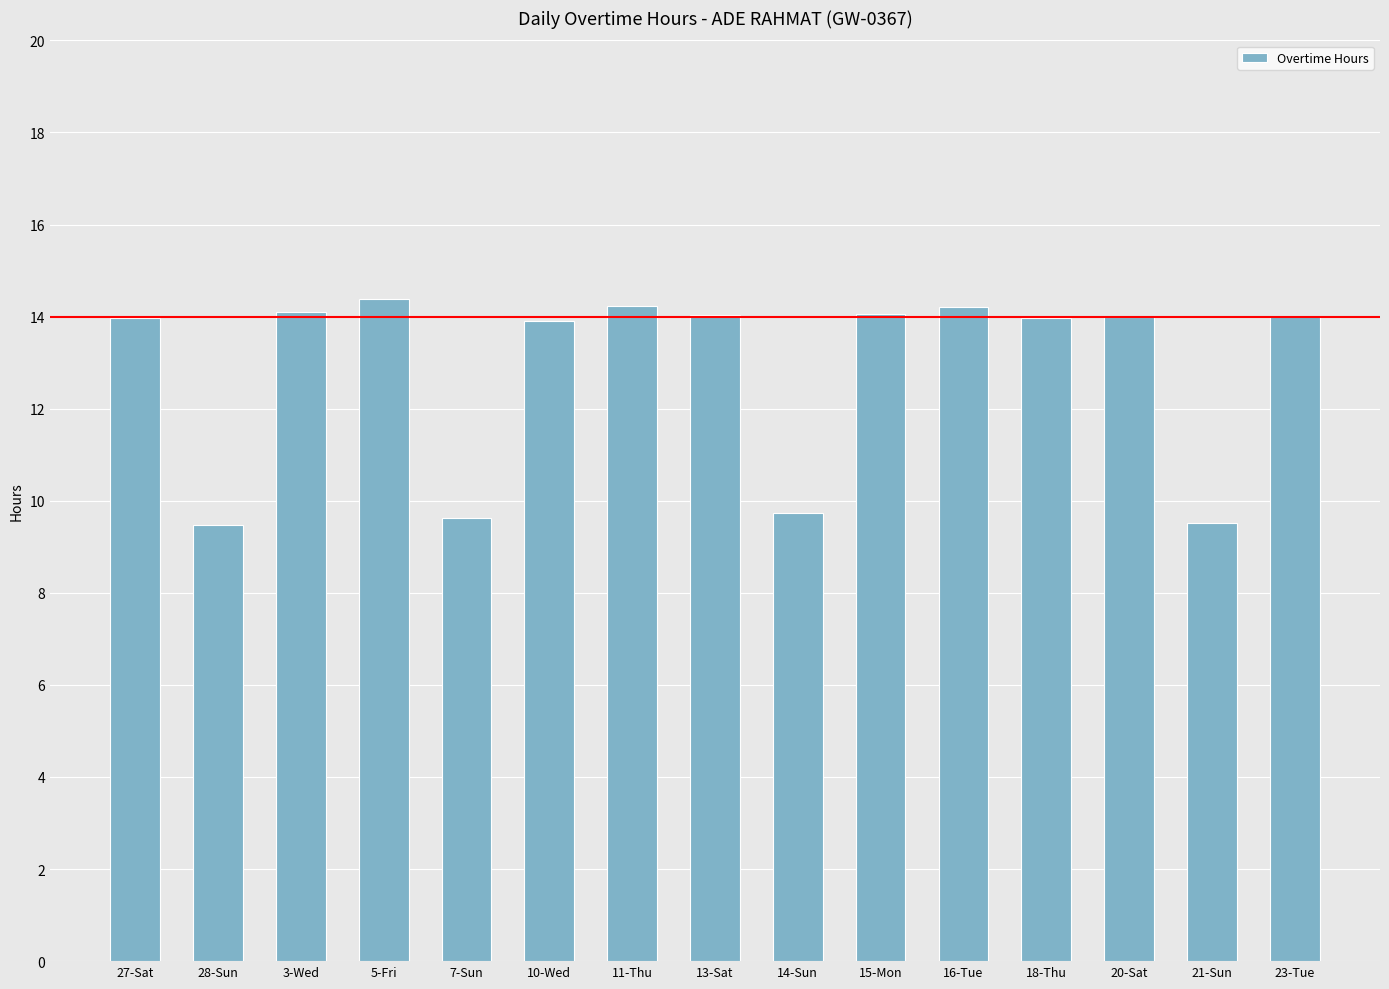

What is the difference between the second highest and minimum values?

4.7